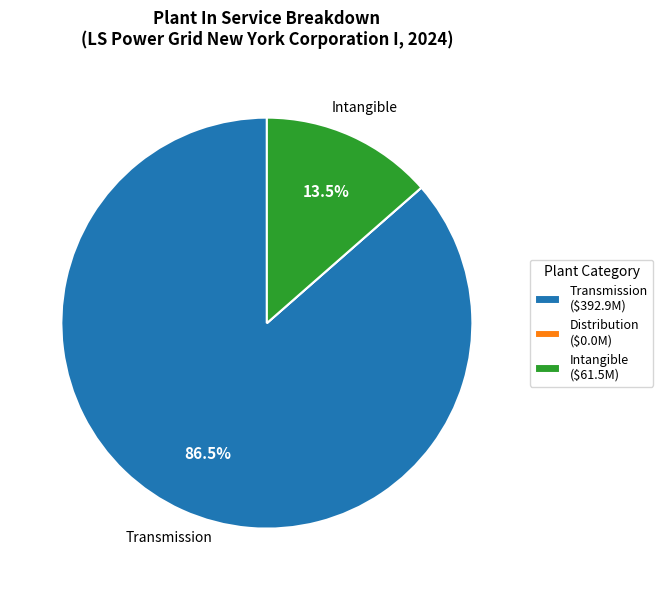

Is there a majority slice in this chart?

Yes